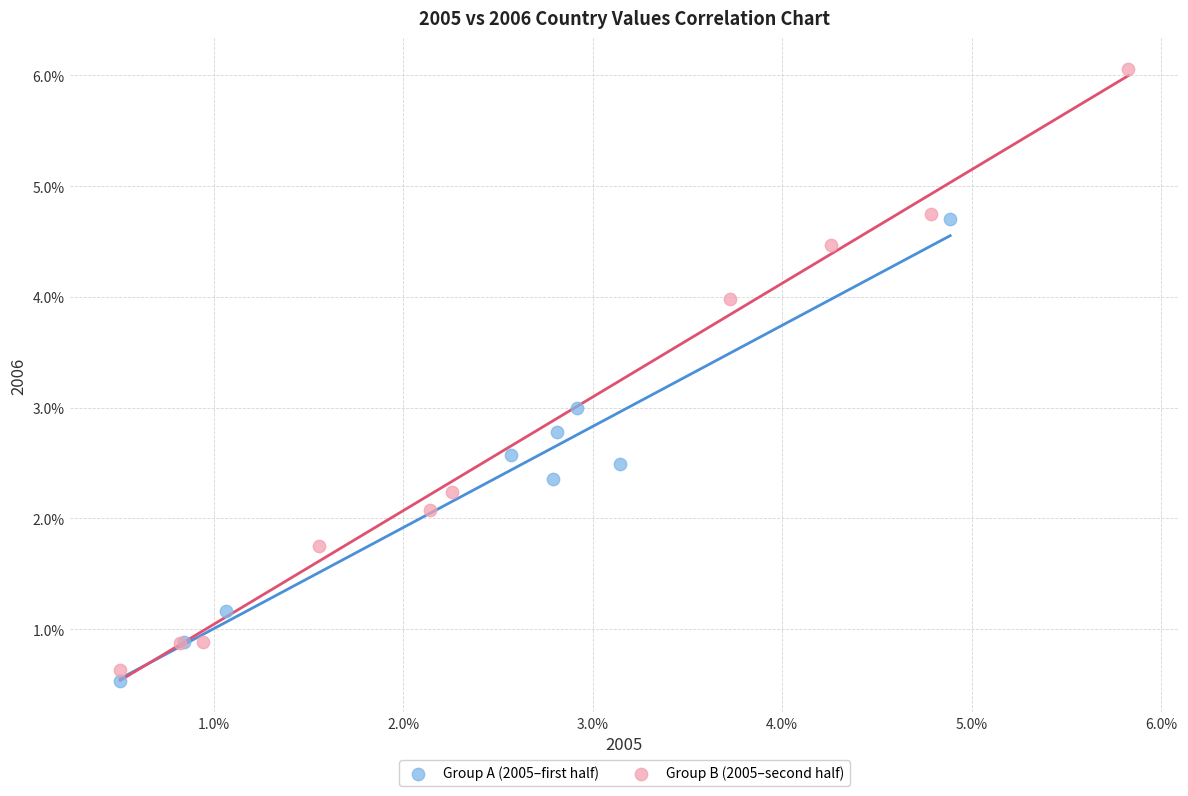

What are all the series names shown in the legend?

Group A (2005–first half), Group B (2005–second half)